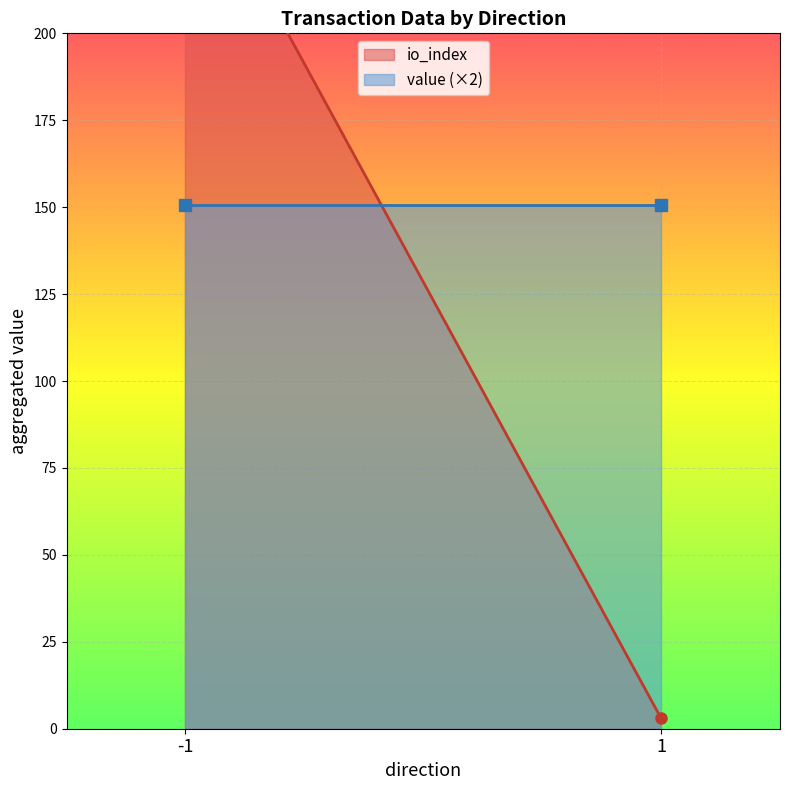

The value (×2) series shows 212.7 at -1. True or false?

False